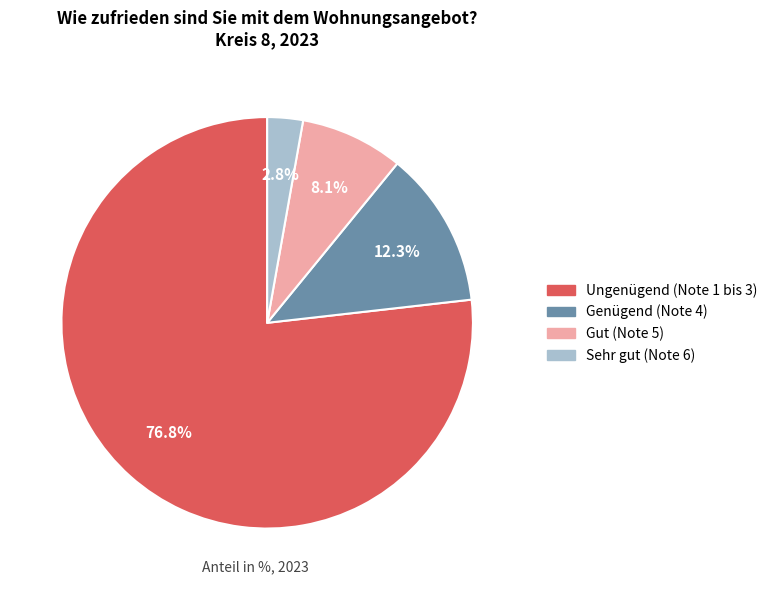

Which slice represents more than half of the pie?

Ungenügend (Note 1 bis 3)